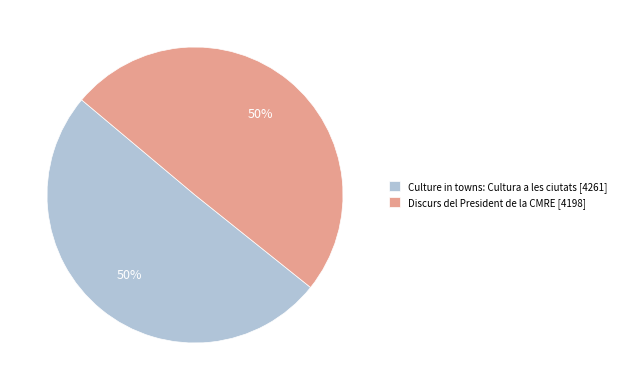

How many segments does this pie chart have?

2